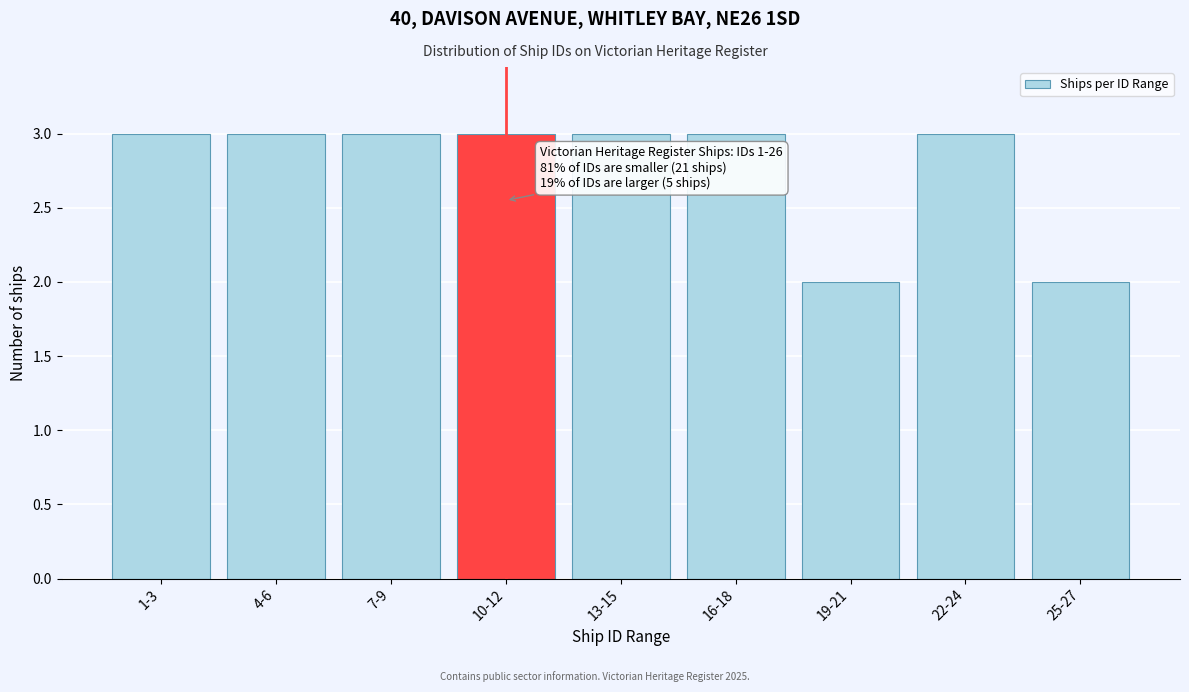

Reading left to right, transcribe all the data shown in this chart.

1-3=3	4-6=3	7-9=3	10-12=3	13-15=3	16-18=3	19-21=2	22-24=3	25-27=2